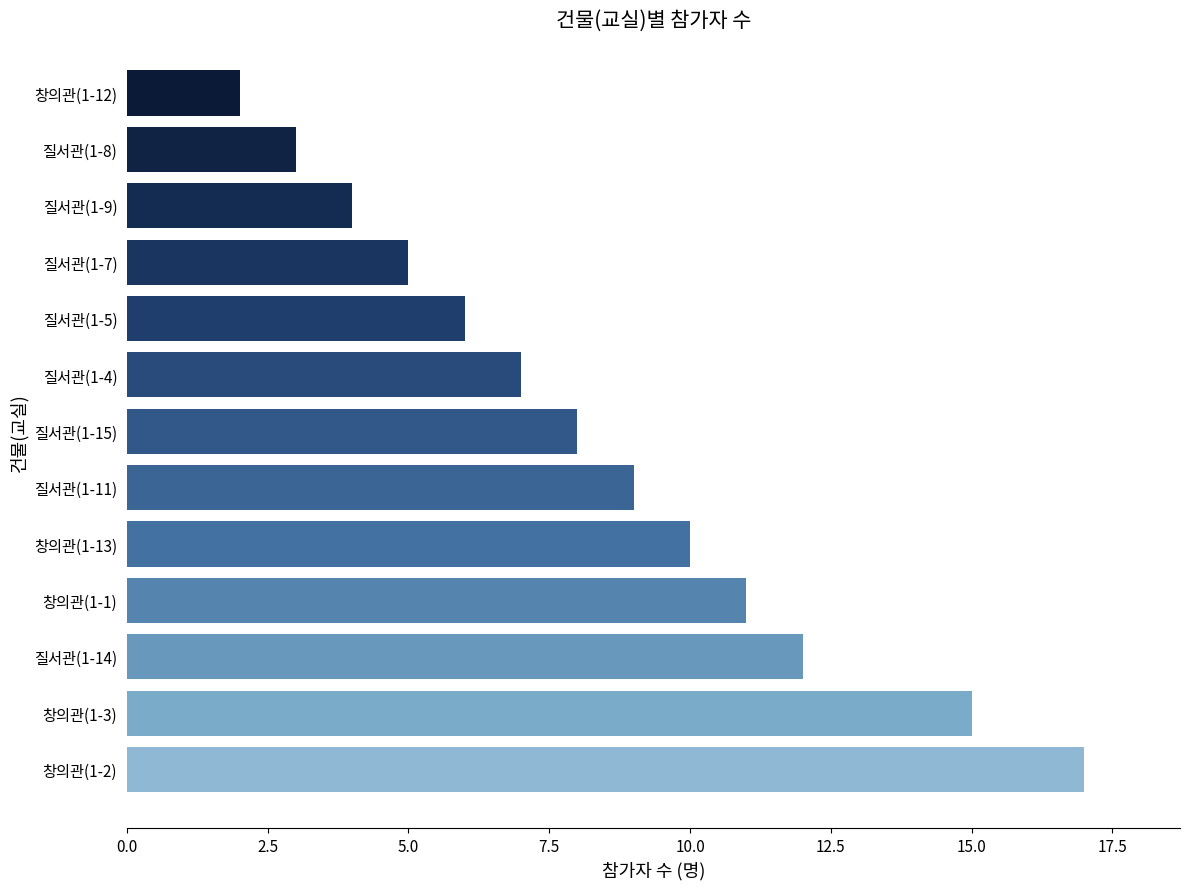

At which label is the value closest to 9?

질서관(1-11)